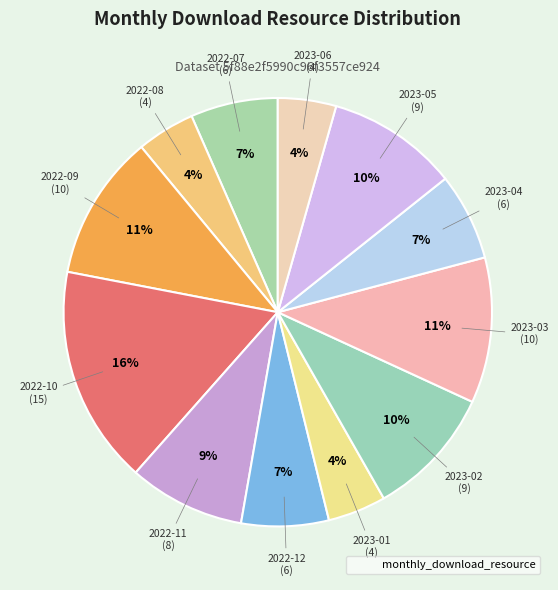

To the nearest percent, what is the difference between the largest and smallest slice percentages?

12%